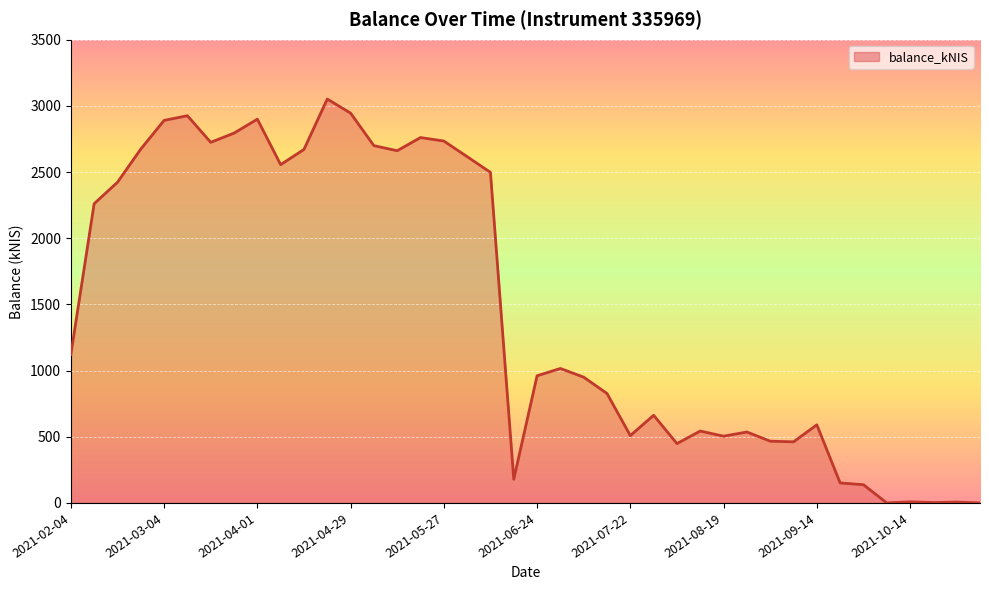

What is the difference between the maximum and minimum values?

3051.6